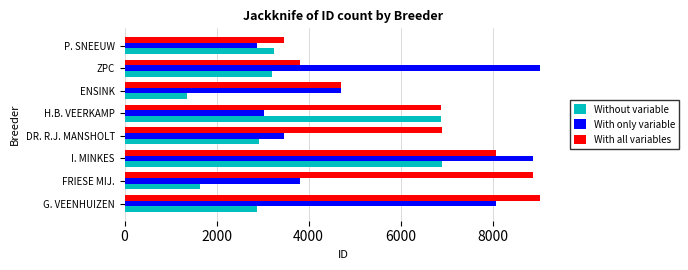

Is it true that Without variable equals 2922 at DR. R.J. MANSHOLT?

True